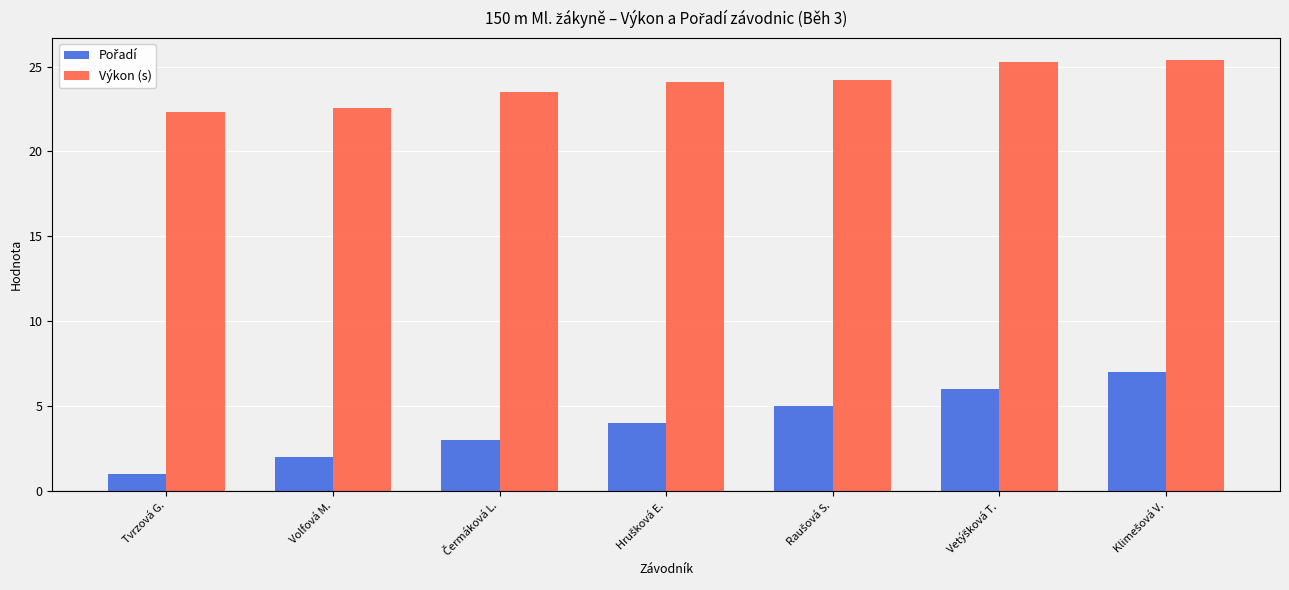

How many bars are there in each group?

2